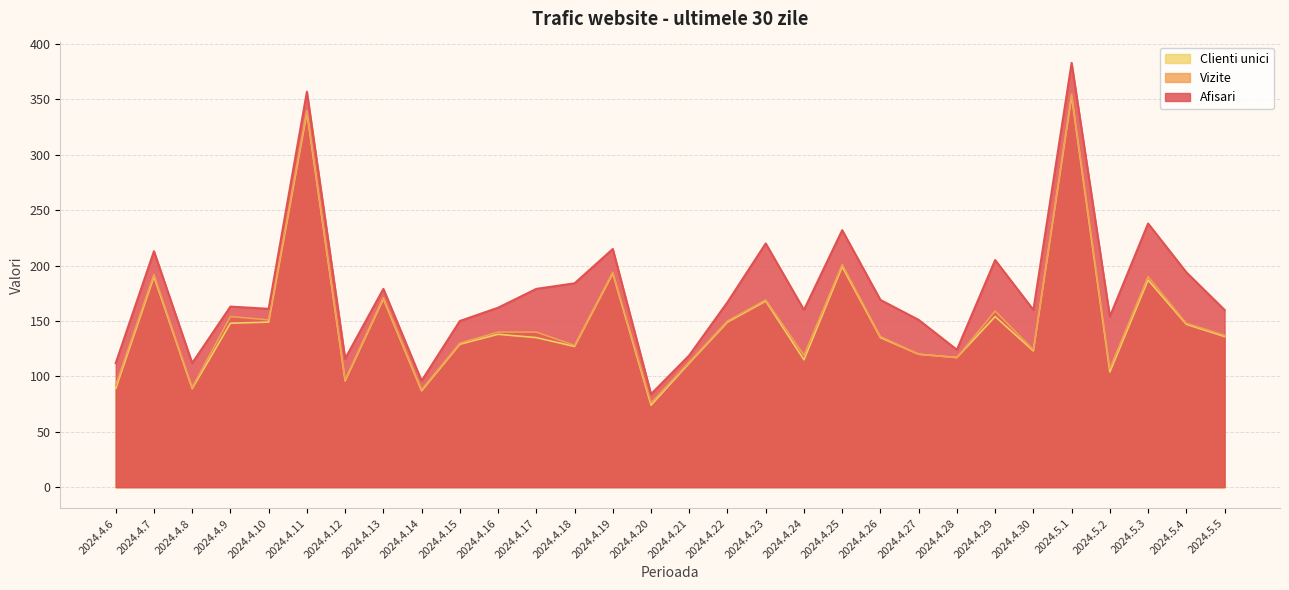

True or false: Afisari has a value of 246 at 2024.4.11.

False